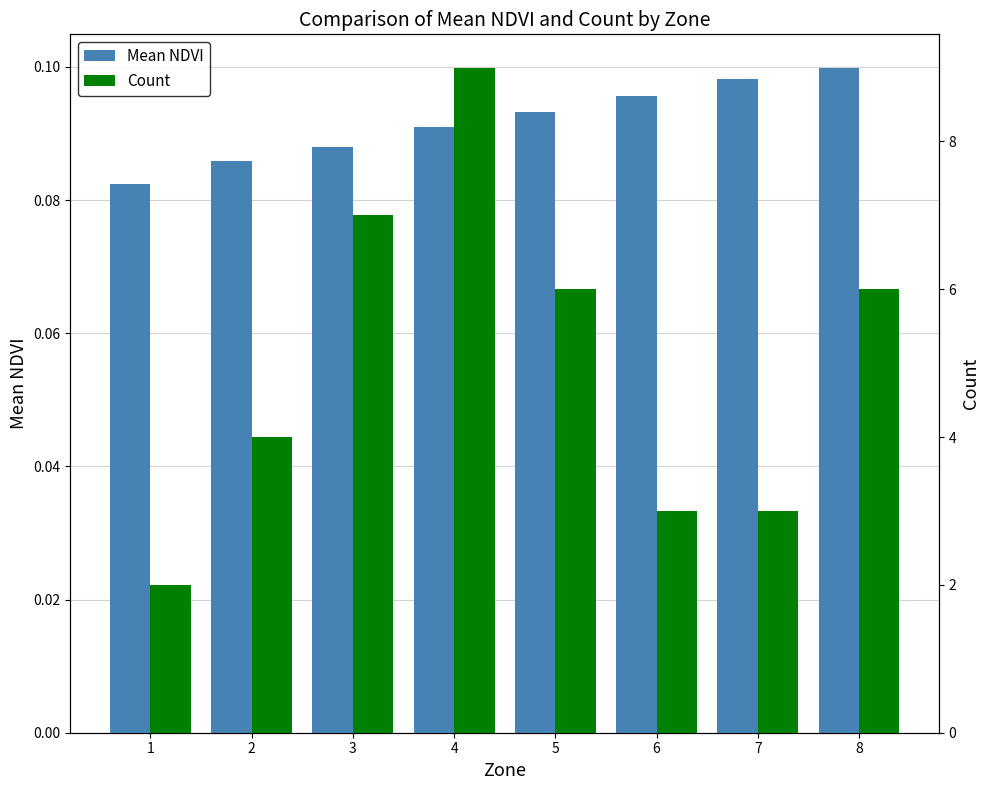

Reading left to right, what are all the values shown in this chart?

Mean NDVI: 0.1	0.1	0.1	0.1	0.1	0.1	0.1	0.1
Count: 2.0	4.0	7.0	9.0	6.0	3.0	3.0	6.0